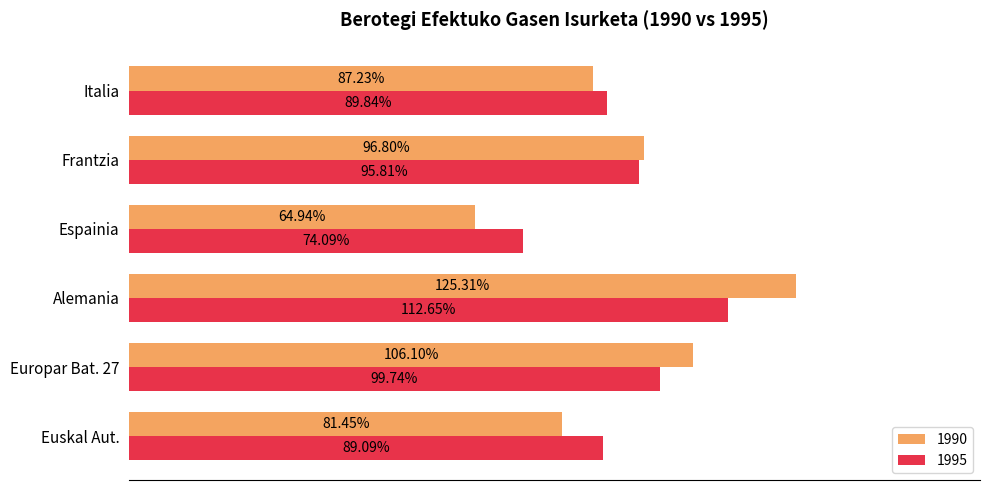

Which category has the lowest value across all series?

Espainia